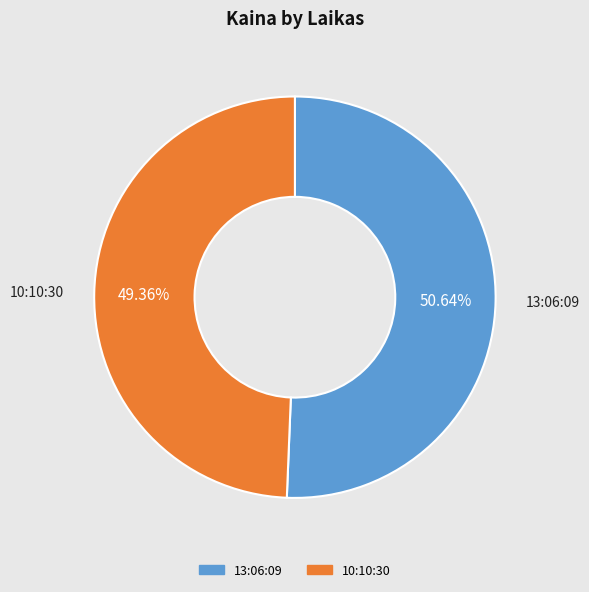

Is 13:06:09 the majority of the pie?

Yes